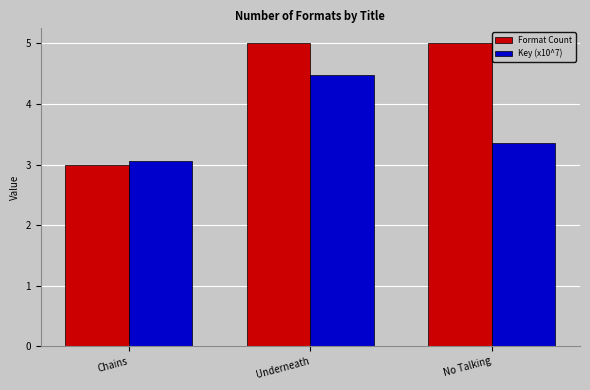

At which category is the sum across all series the highest?

Underneath